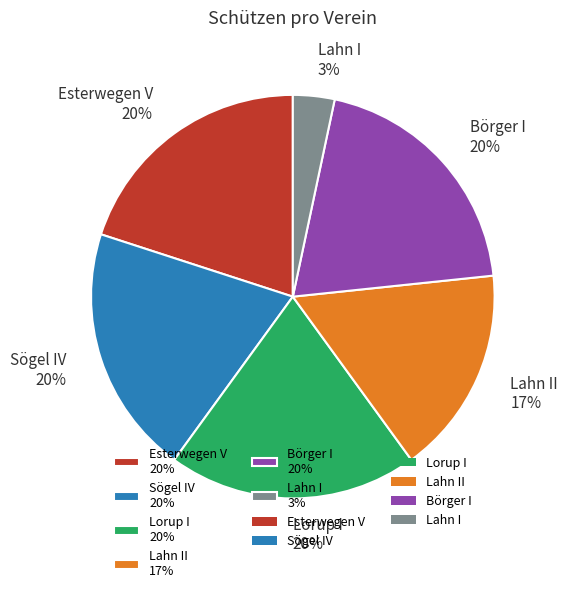

Is there a majority slice in this chart?

No